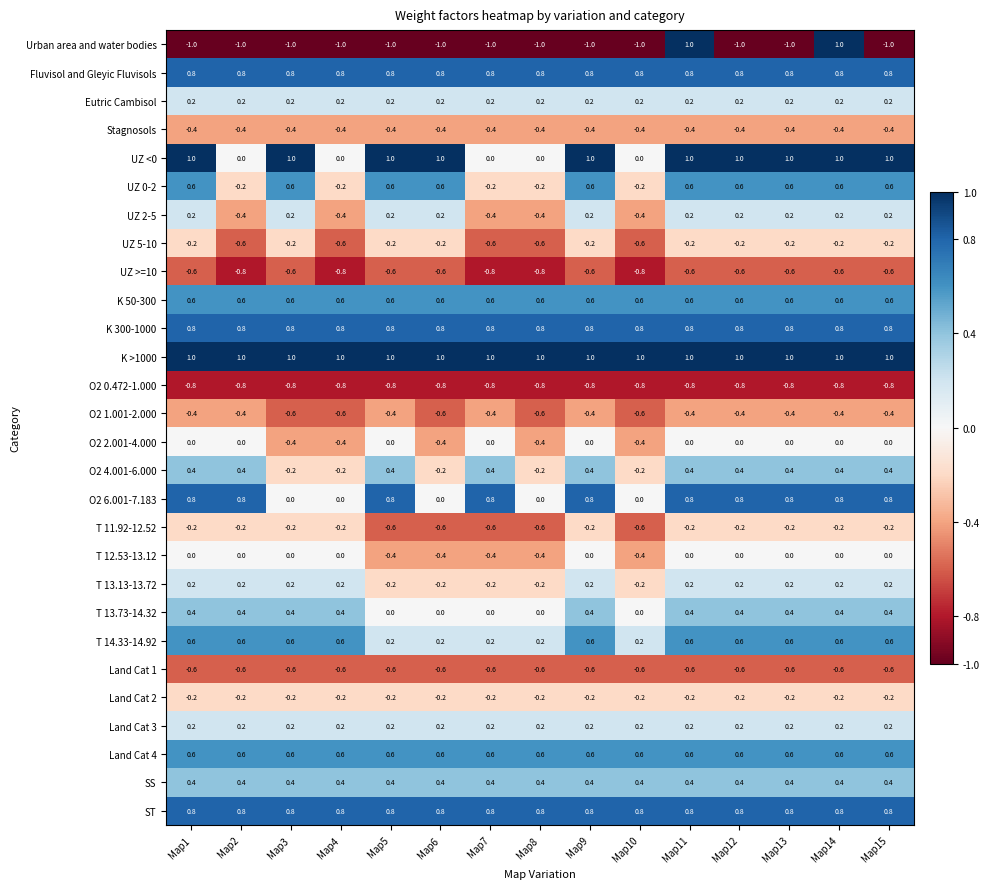

At which label does UZ 2-5 first exceed 0?

Map1